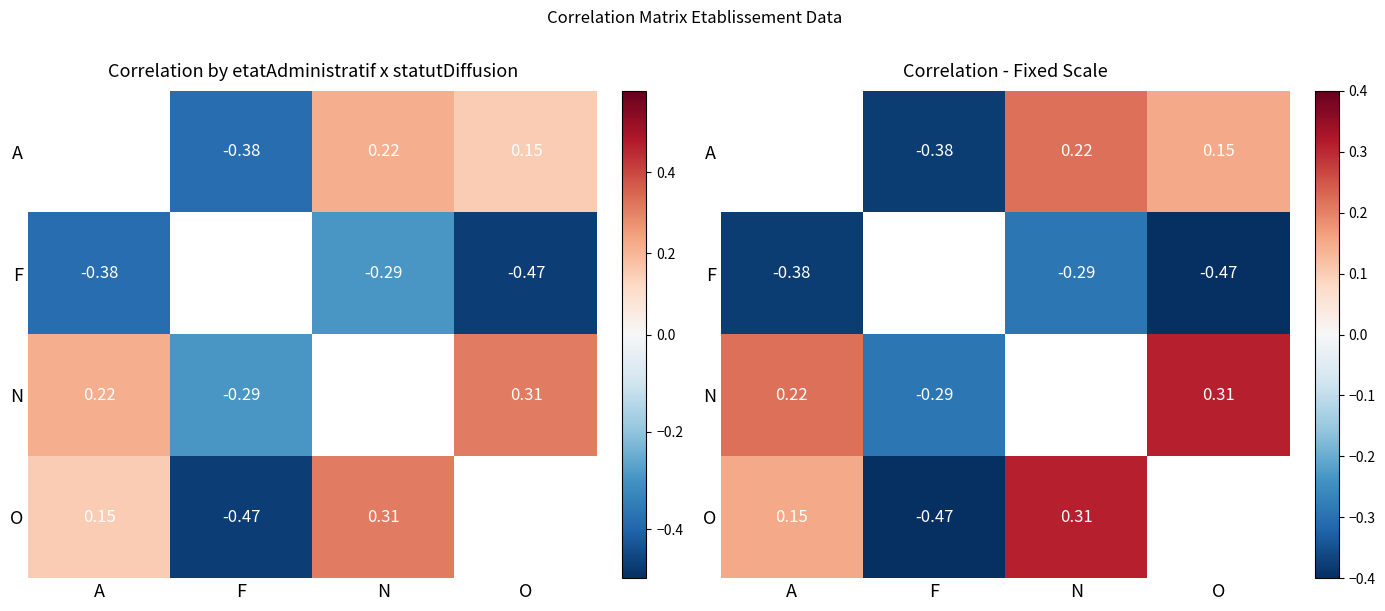

How many categories are shown in the chart?

4